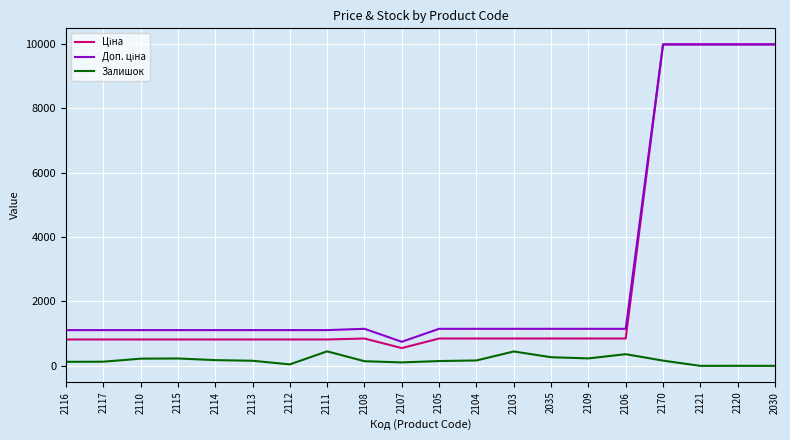

What is the total value across all series at 2111?

2377.7